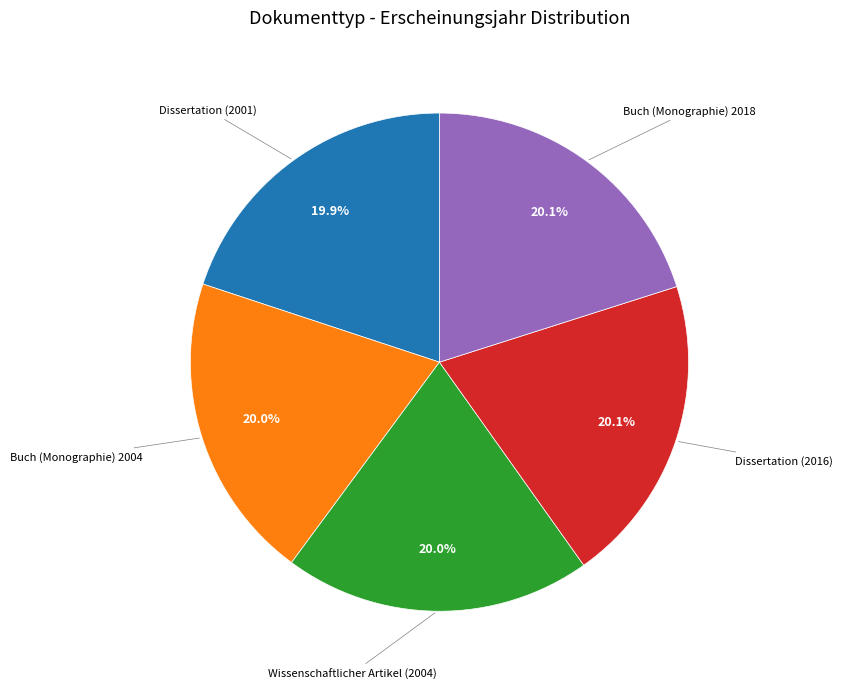

Is there a majority slice in this chart?

No